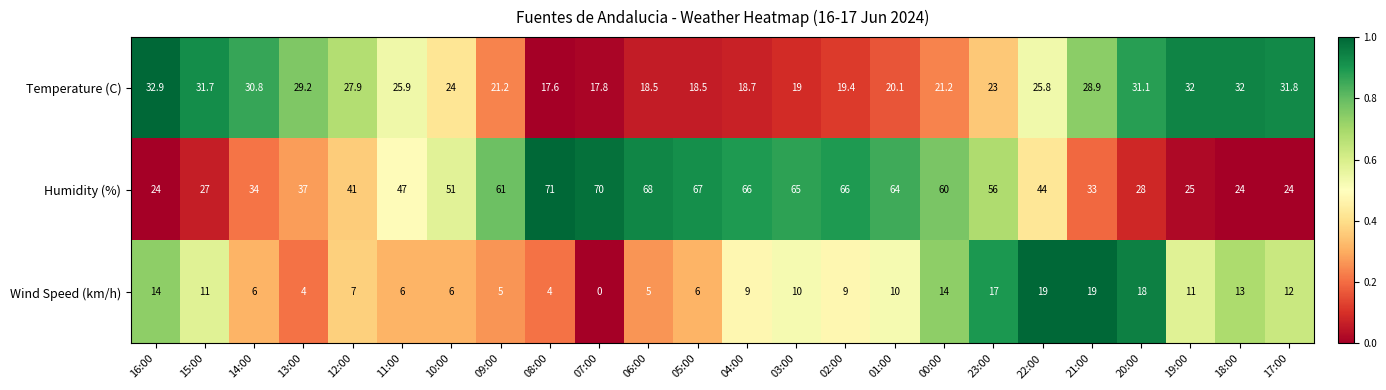

Is it true that Humidity (%) equals 24.0 at 17:00?

True